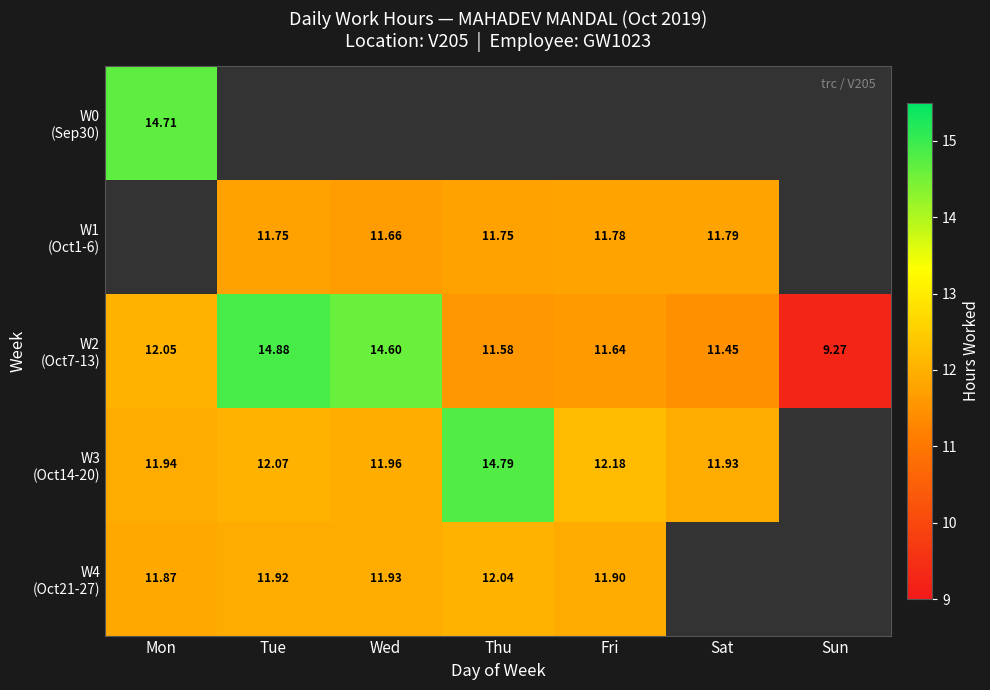

The W1 (Oct1-6) series shows 2.6 at Wed. True or false?

False